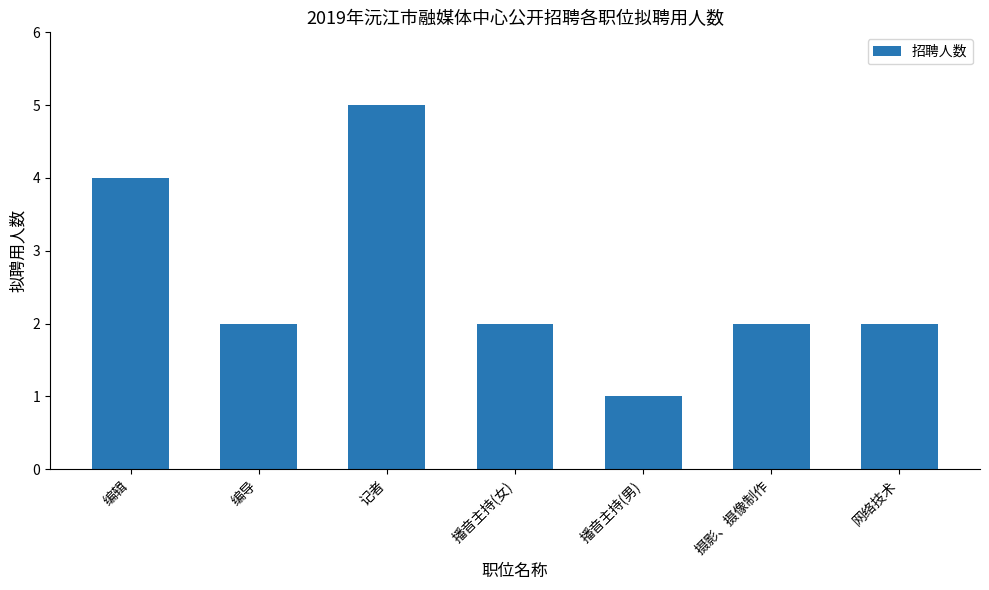

Reading left to right, transcribe all the data shown in this chart.

4	2	5	2	1	2	2